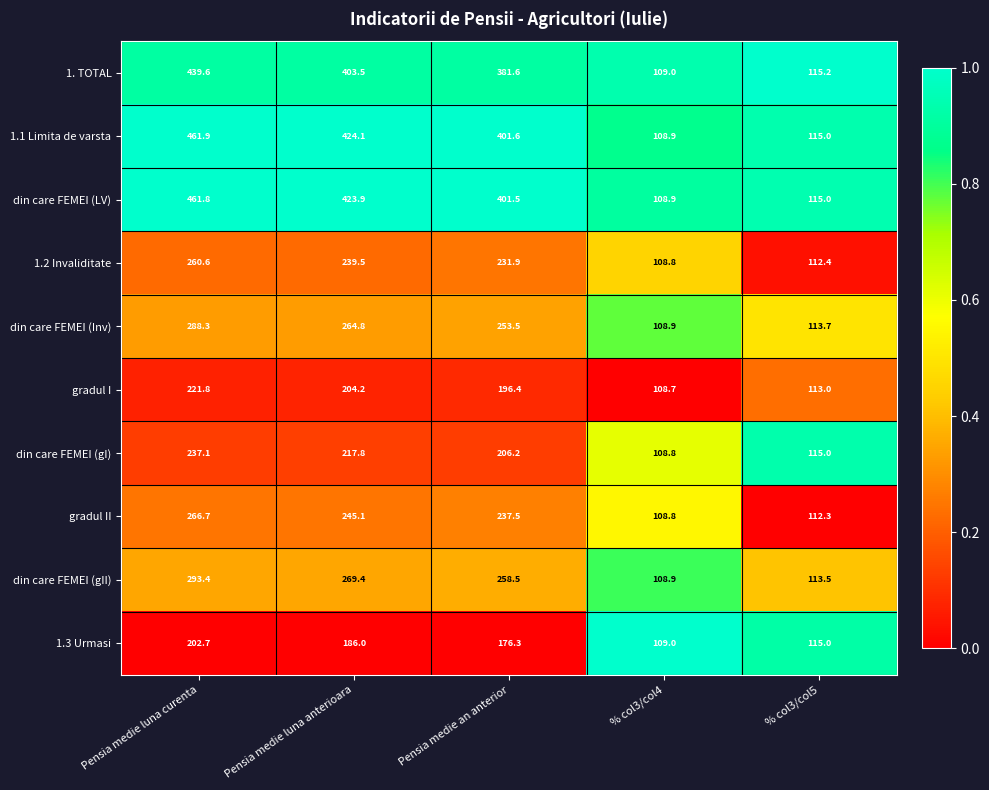

What is the sum of the 1.2 Invaliditate values at Pensia medie luna anterioara and Pensia medie an anterior?

471.4